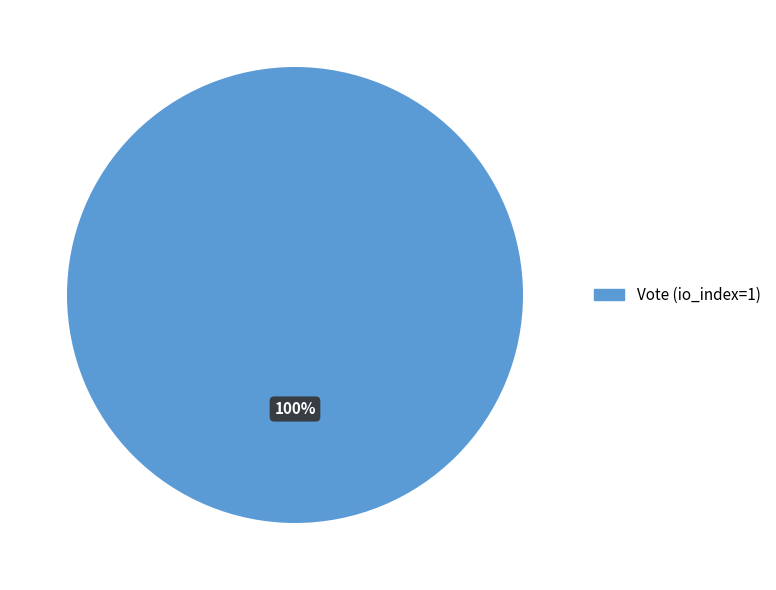

Combined, what portion of the pie is Ticket (io_index=0) and Vote (io_index=1)?

100.0%